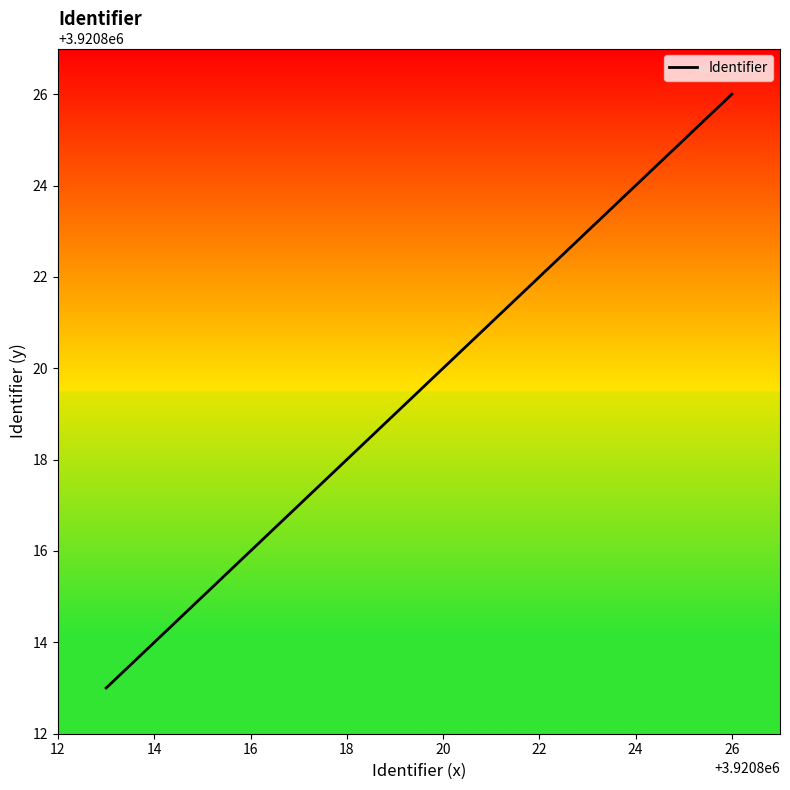

True or false: there are more than 1 points higher than both neighbors.

False